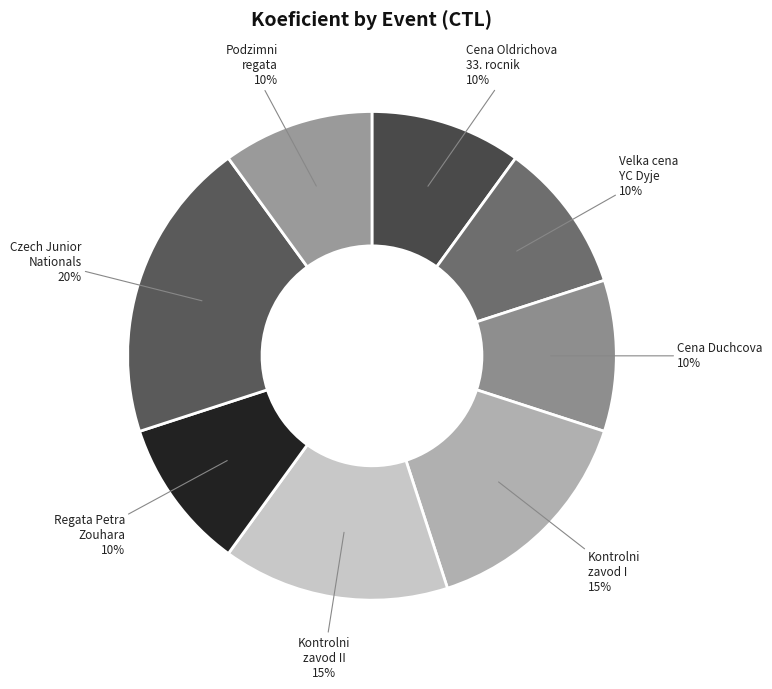

How many segments does this pie chart have?

8